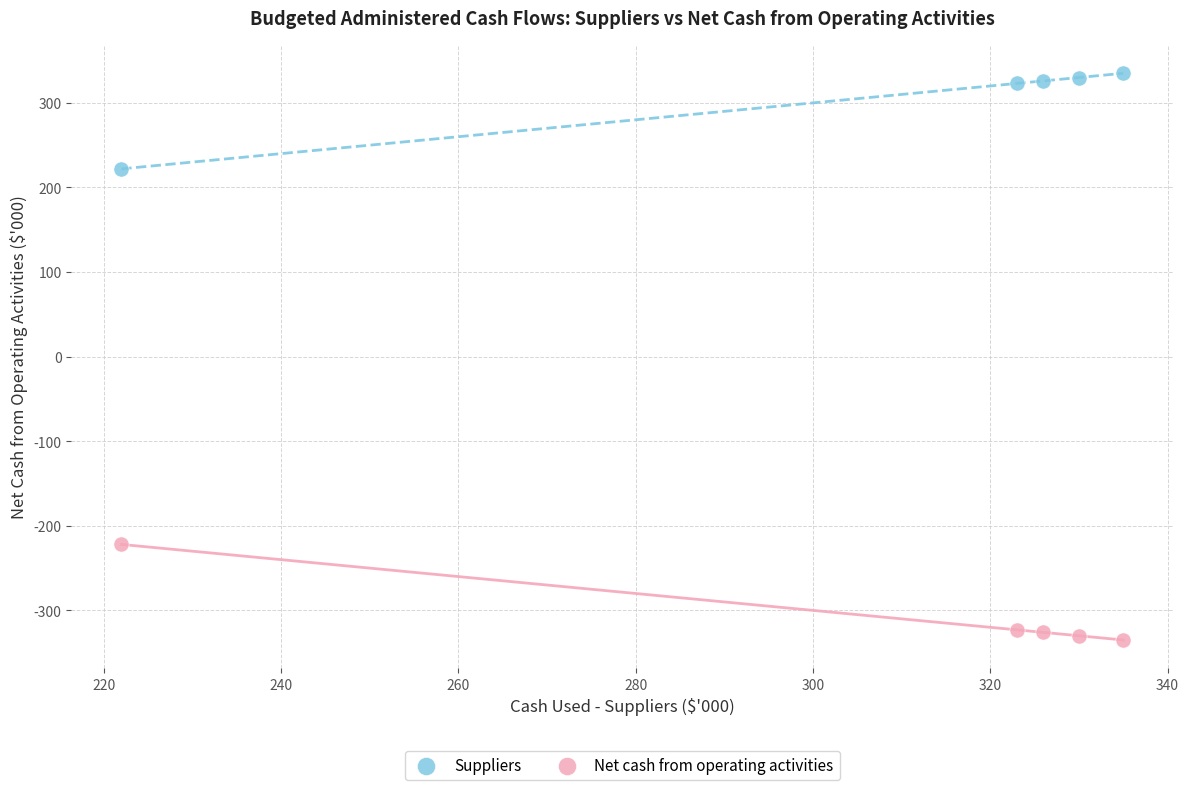

Across all data points, what is the range of X values (max minus min)?

113